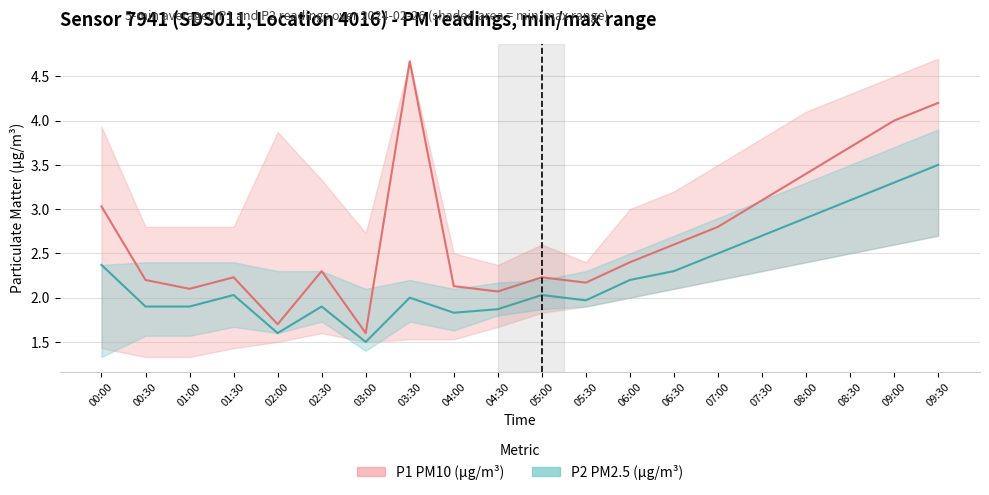

What is the label of the 11th point from the left?

05:00